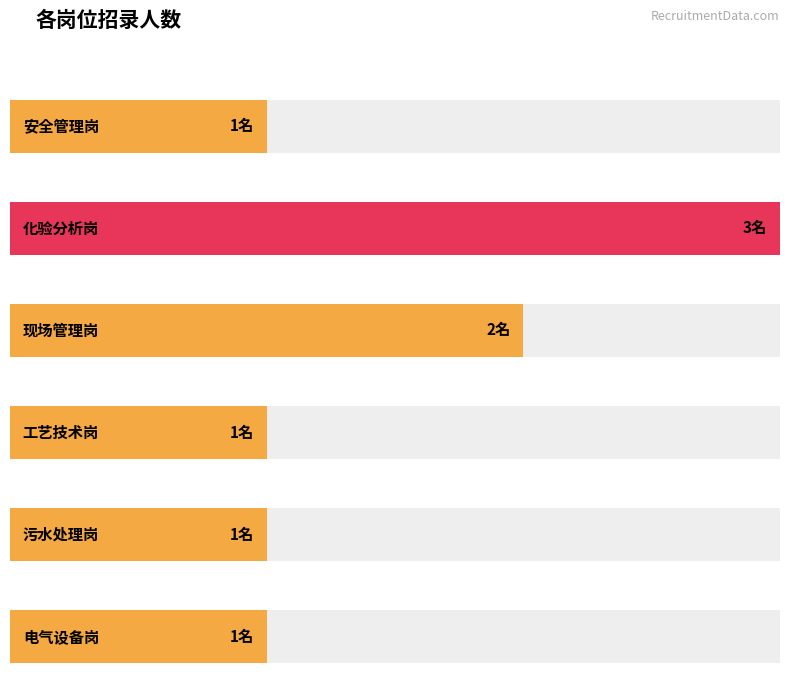

What is the label of the 1st bar from the left?

安全管理岗